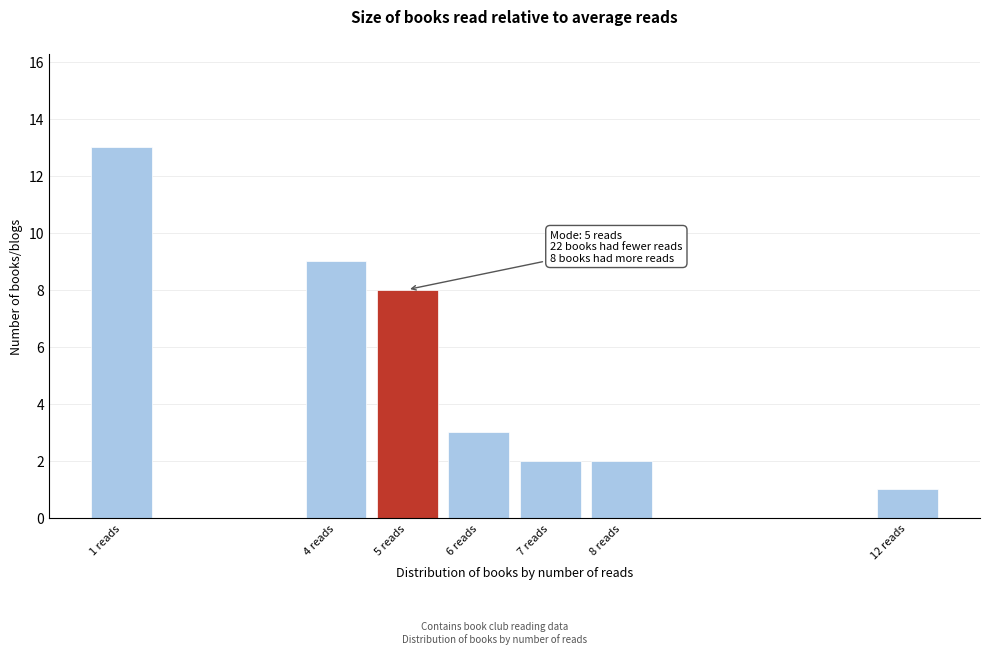

Over which range of the x-axis is the bar tallest?

0.5 to 1.5